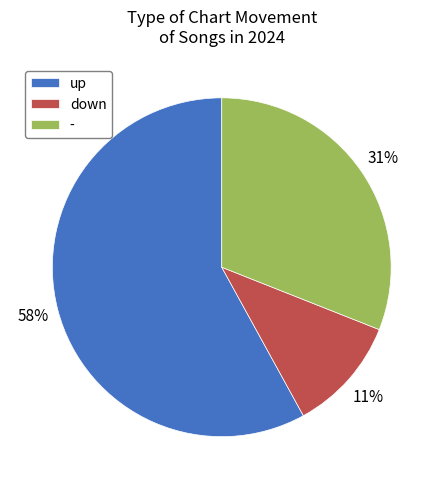

Does up account for over 50% of the chart?

Yes